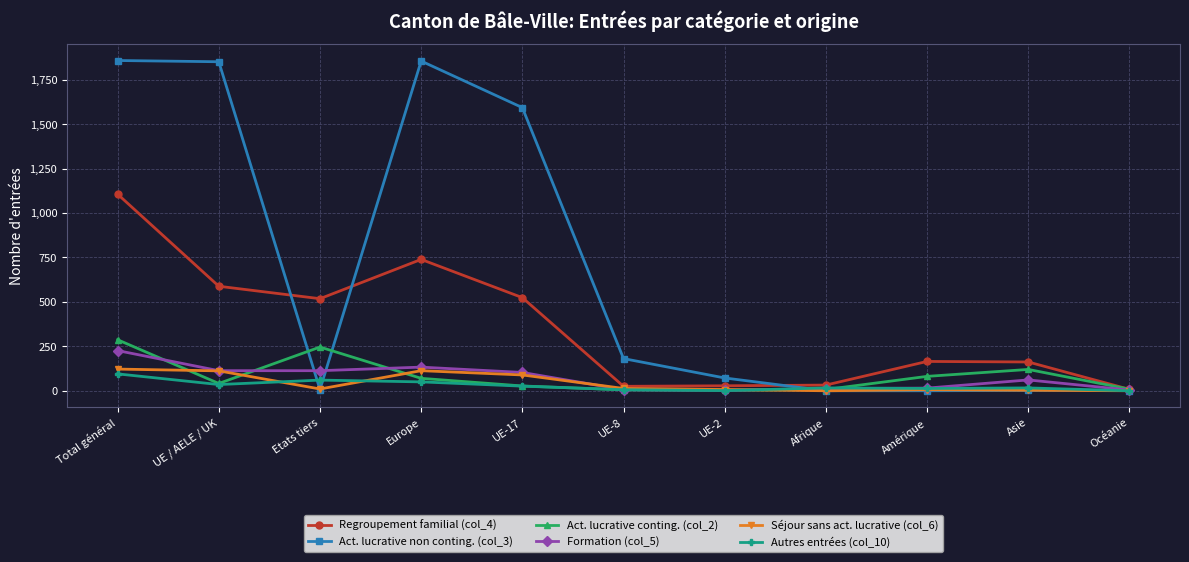

The Regroupement familial (col_4) series shows 162 at Asie. True or false?

True